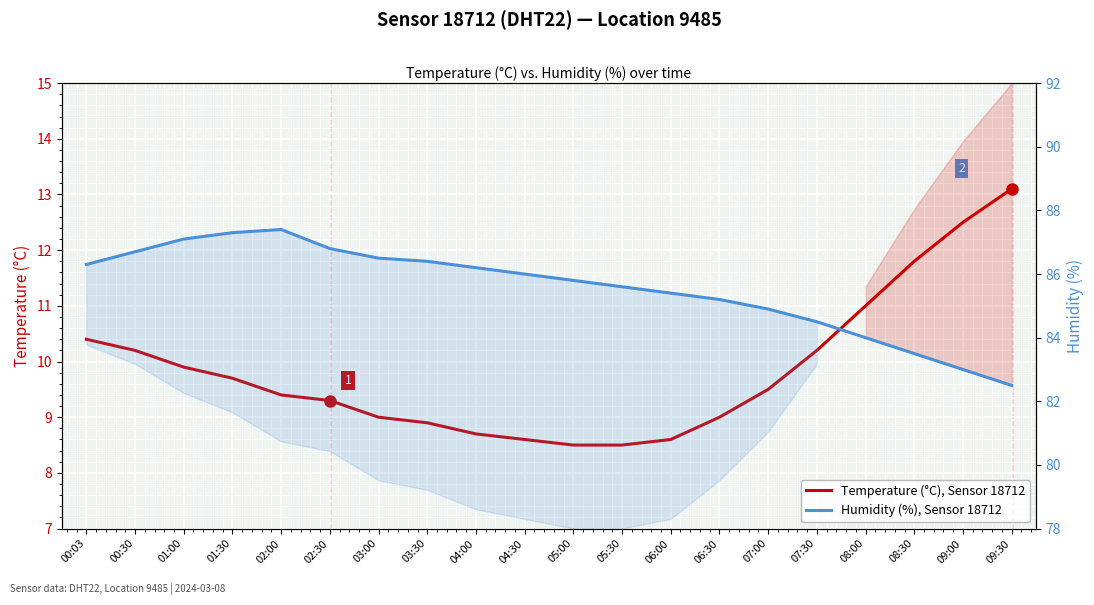

What is the smallest value displayed?

8.5